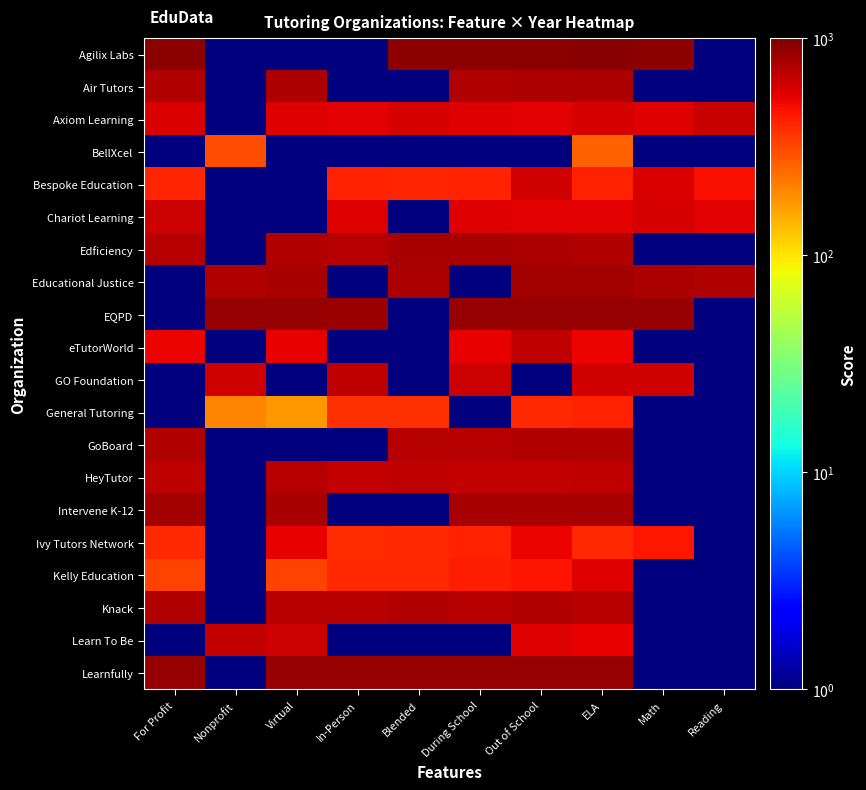

At which category is the sum across all series the highest?

ELA